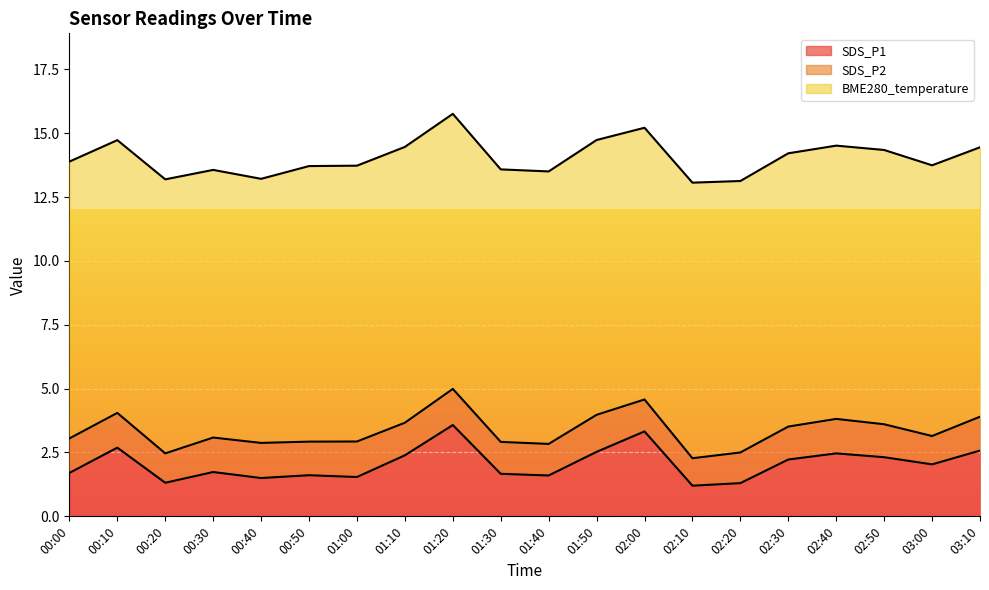

How many data points does each series have?

20